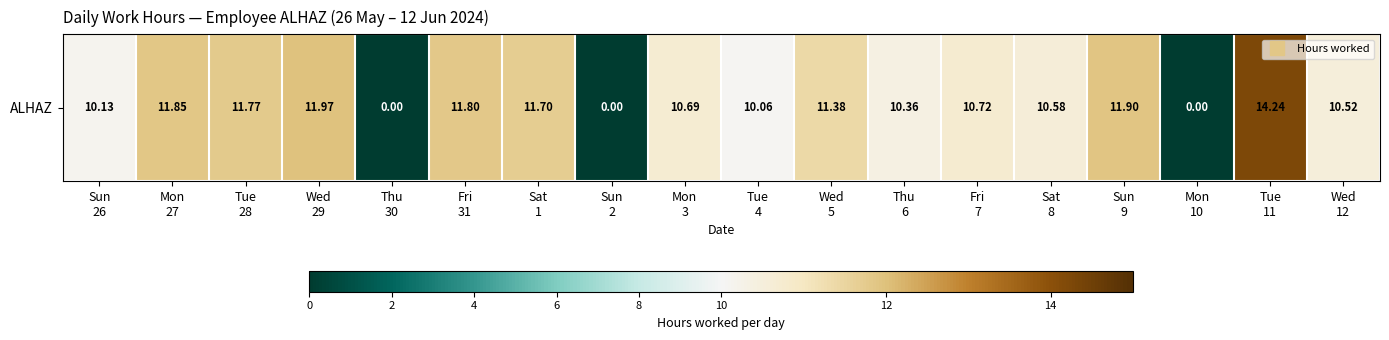

List the labels in order of value, smallest first.

Thu
30, Sun
2, Mon
10, Tue
4, Sun
26, Thu
6, Wed
12, Sat
8, Mon
3, Fri
7, Wed
5, Sat
1, Tue
28, Fri
31, Mon
27, Sun
9, Wed
29, Tue
11